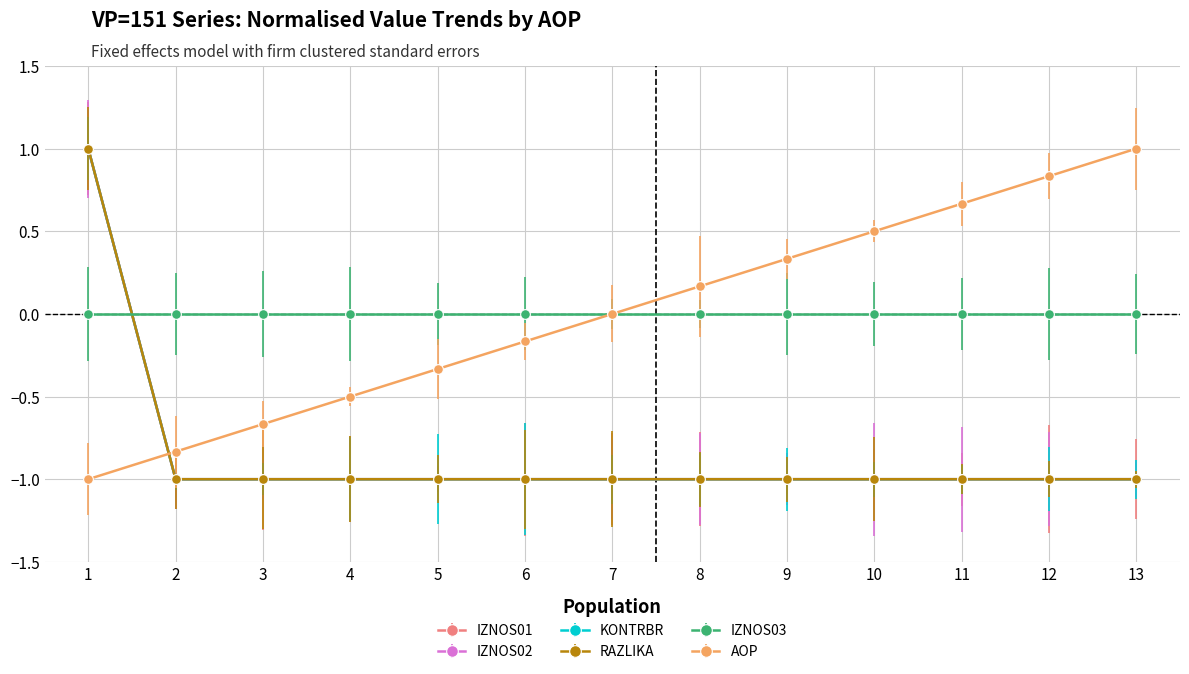

Where is IZNOS01 nearest to the value 0?

1